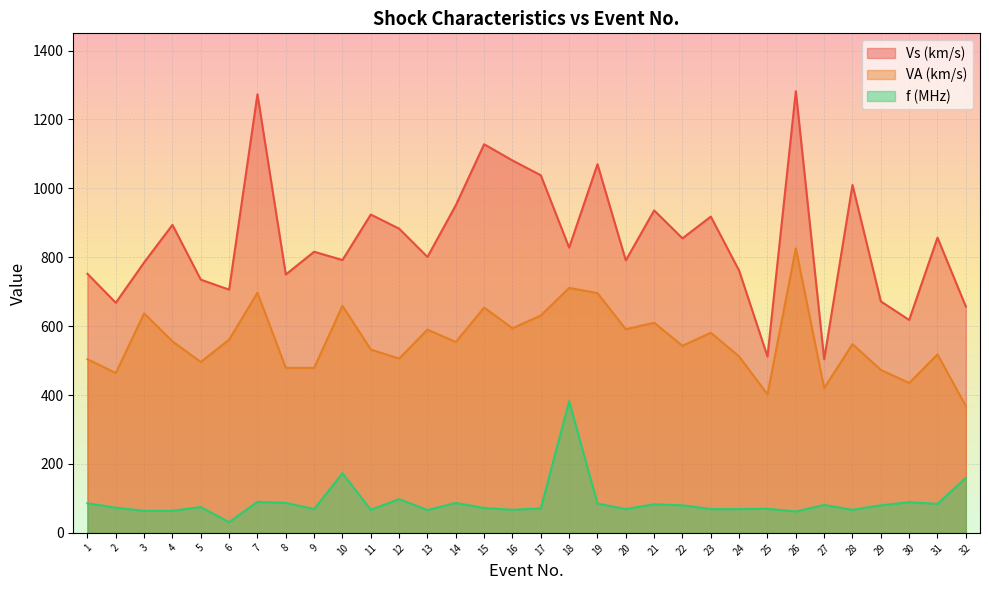

True or false: VA (km/s) and Vs (km/s) intersect in this chart.

False